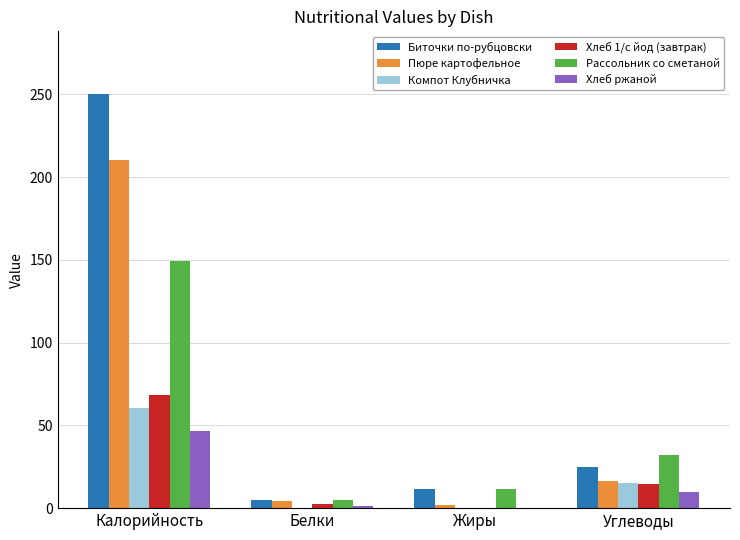

Is it true that Хлеб 1/с йод (завтрак) equals 29.1 at Калорийность?

False